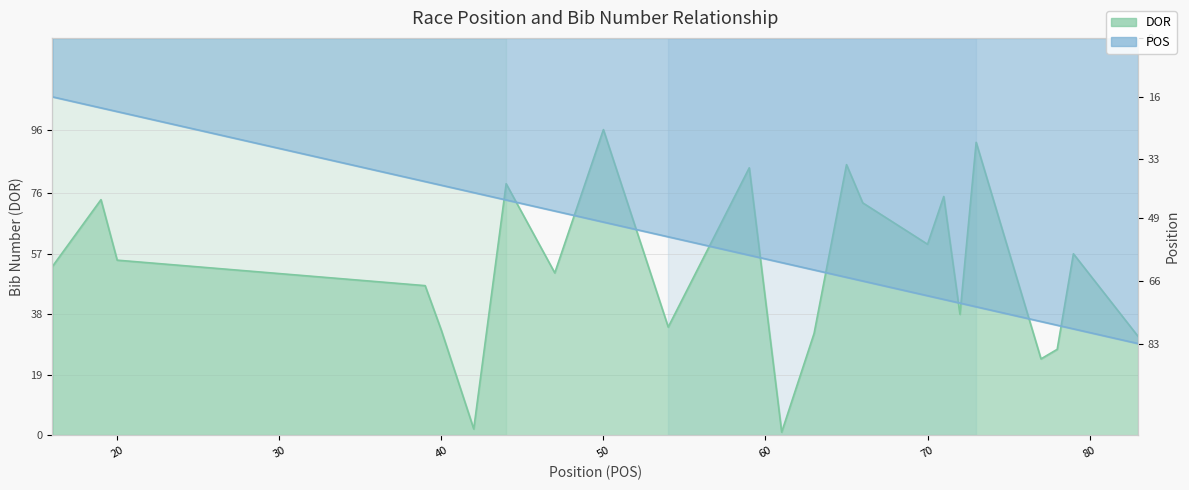

True or false: POS has more than 2 interior local peaks.

False